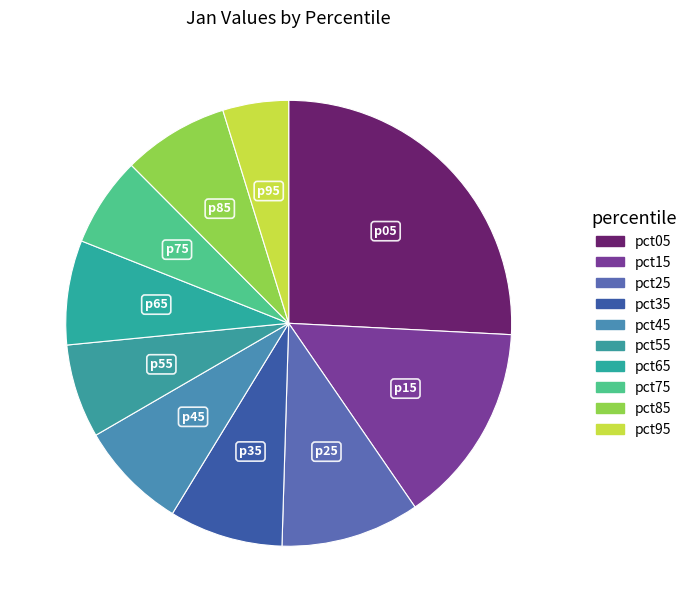

Count the number of slices in the pie.

10